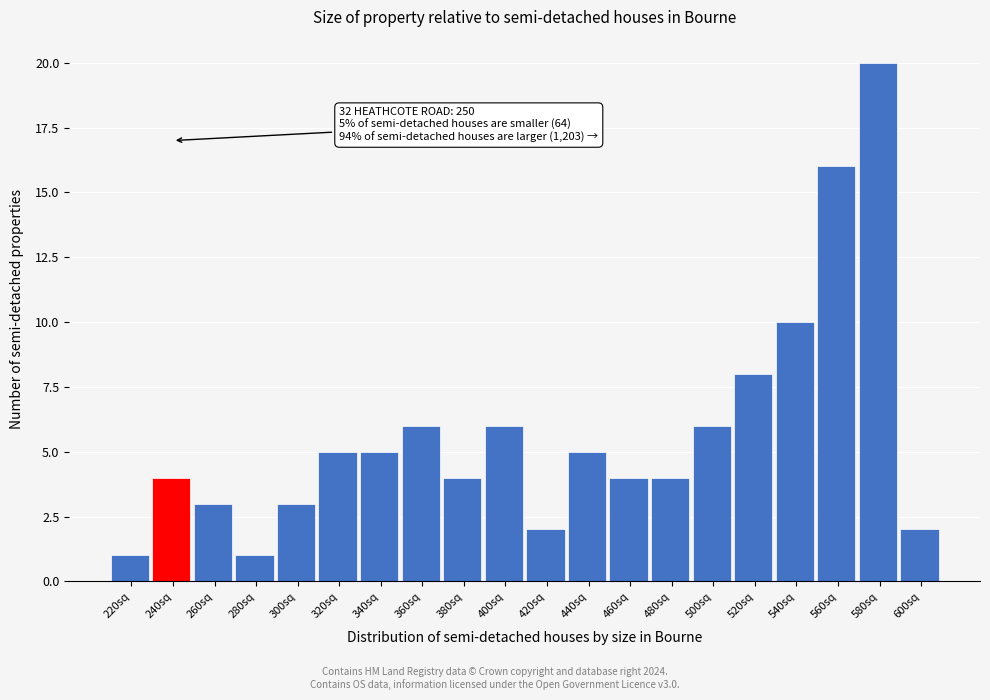

Reading left to right, list all the values displayed in this chart.

220sq=1	240sq=4	260sq=3	280sq=1	300sq=3	320sq=5	340sq=5	360sq=6	380sq=4	400sq=6	420sq=2	440sq=5	460sq=4	480sq=4	500sq=6	520sq=8	540sq=10	560sq=16	580sq=20	600sq=2